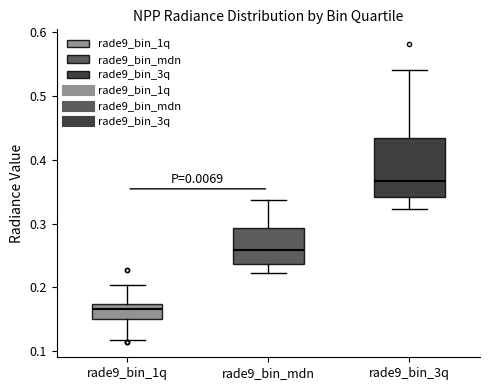

Reading left to right, transcribe this box plot: for each box, give where its median line is, the range the box spans, and where its two whiskers end, as read against the y-axis. The values are not printed on the chart, so give them approximately, as read against the axis.

rade9_bin_1q: median 0.17 (inside the box), box 0.15 to 0.17, whiskers 0.12 to 0.20
rade9_bin_mdn: median 0.26, box 0.24 to 0.29, whiskers 0.22 to 0.34
rade9_bin_3q: median 0.37, box 0.34 to 0.43, whiskers 0.32 to 0.54